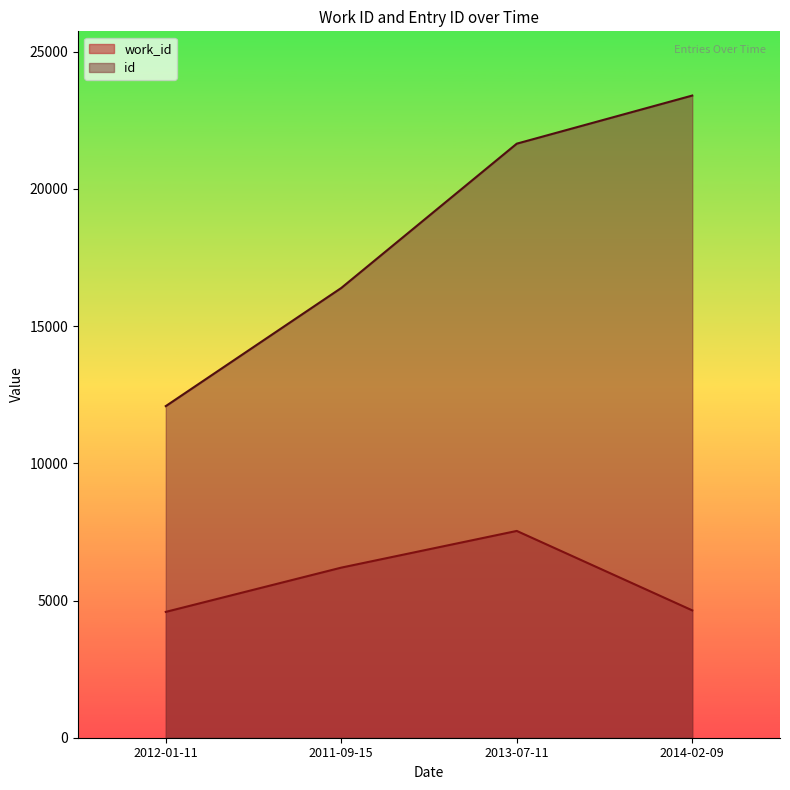

What are all the series names shown in the legend?

work_id, id